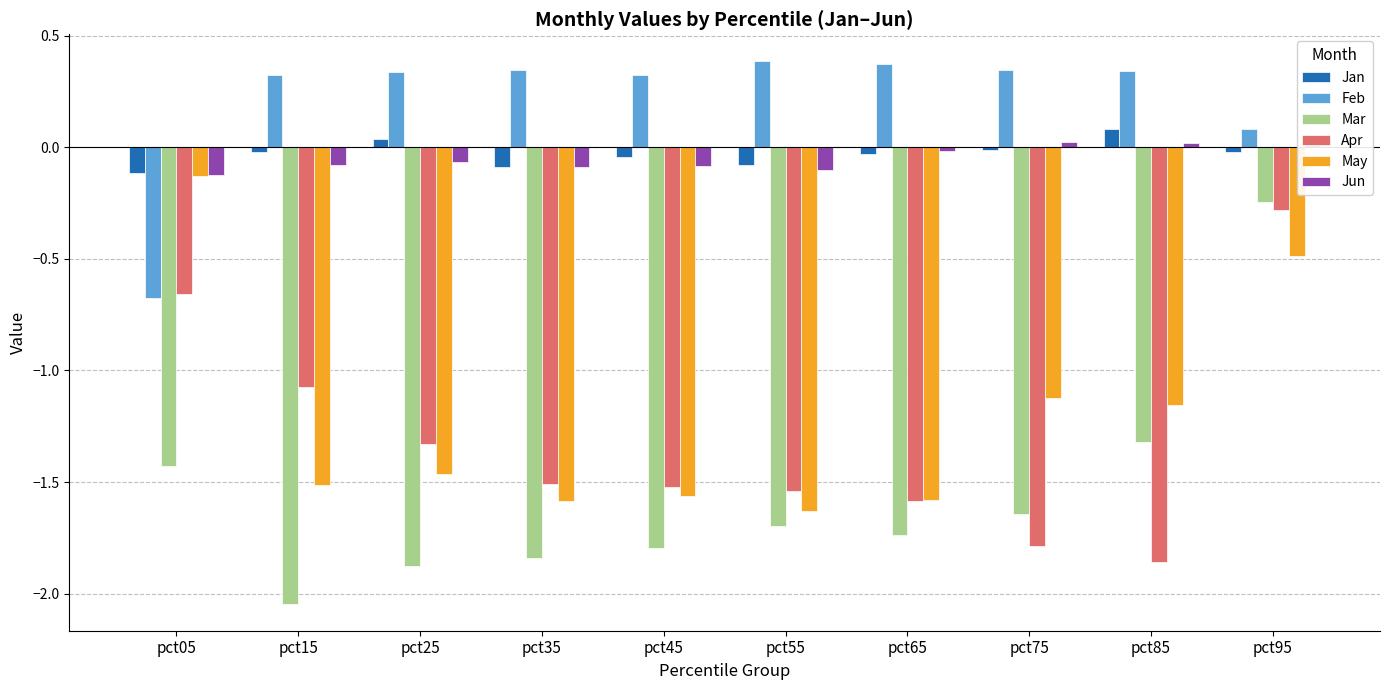

Reading left to right, transcribe all the data shown in this chart.

Jan: pct05=-0.1	pct15=-0.0	pct25=0.0	pct35=-0.1	pct45=-0.0	pct55=-0.1	pct65=-0.0	pct75=-0.0	pct85=0.1	pct95=-0.0
Feb: pct05=-0.7	pct15=0.3	pct25=0.3	pct35=0.3	pct45=0.3	pct55=0.4	pct65=0.4	pct75=0.3	pct85=0.3	pct95=0.1
Mar: pct05=-1.4	pct15=-2.0	pct25=-1.9	pct35=-1.8	pct45=-1.8	pct55=-1.7	pct65=-1.7	pct75=-1.6	pct85=-1.3	pct95=-0.2
Apr: pct05=-0.7	pct15=-1.1	pct25=-1.3	pct35=-1.5	pct45=-1.5	pct55=-1.5	pct65=-1.6	pct75=-1.8	pct85=-1.9	pct95=-0.3
May: pct05=-0.1	pct15=-1.5	pct25=-1.5	pct35=-1.6	pct45=-1.6	pct55=-1.6	pct65=-1.6	pct75=-1.1	pct85=-1.2	pct95=-0.5
Jun: pct05=-0.1	pct15=-0.1	pct25=-0.1	pct35=-0.1	pct45=-0.1	pct55=-0.1	pct65=-0.0	pct75=0.0	pct85=0.0	pct95=0.0